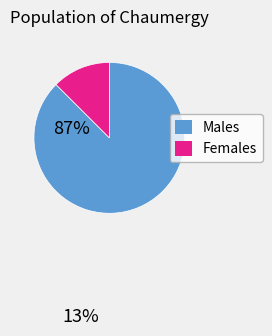

Which has a higher value, Females or Males?

Males